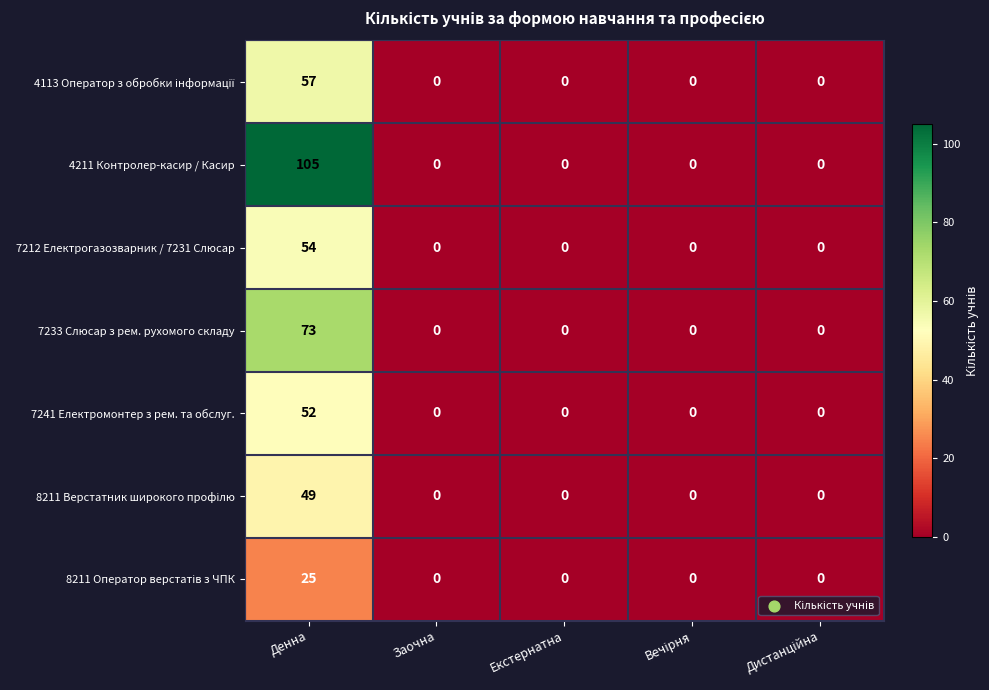

Count the number of data series in this chart.

7